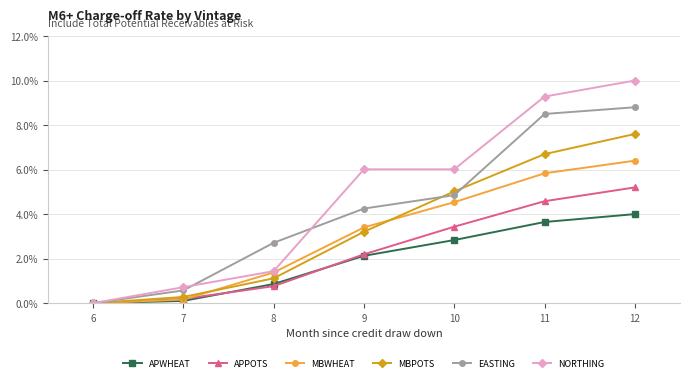

At how many categories does at least one series exceed 4?

4